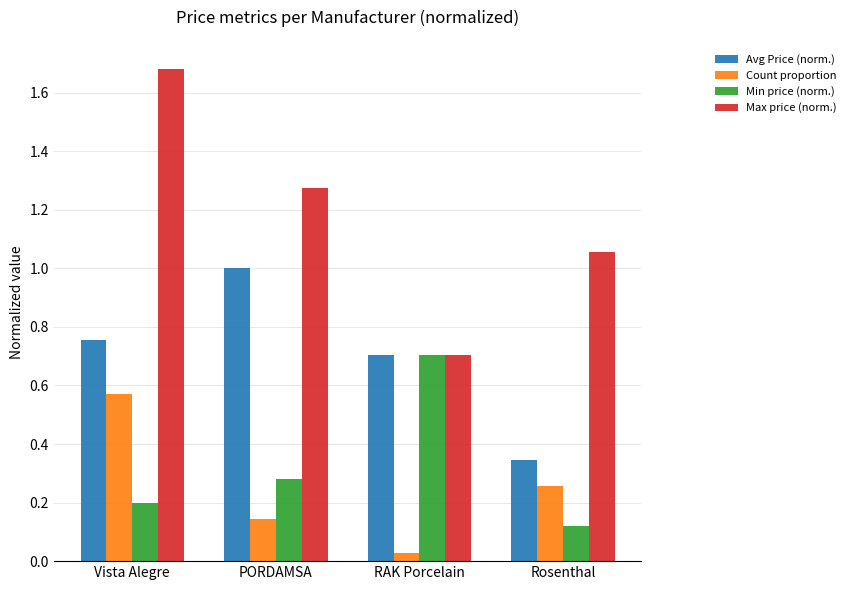

What is the label of the 2nd bar from the left?

PORDAMSA